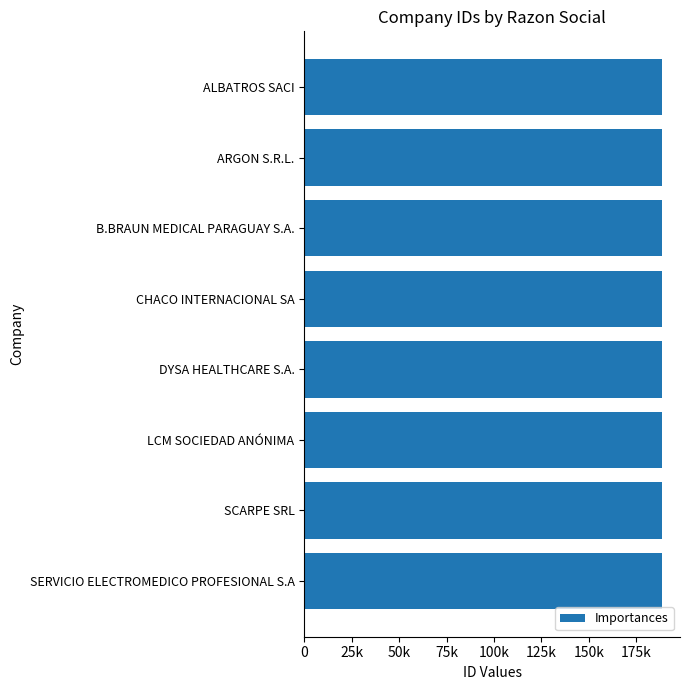

Does the chart contain any negative values?

No